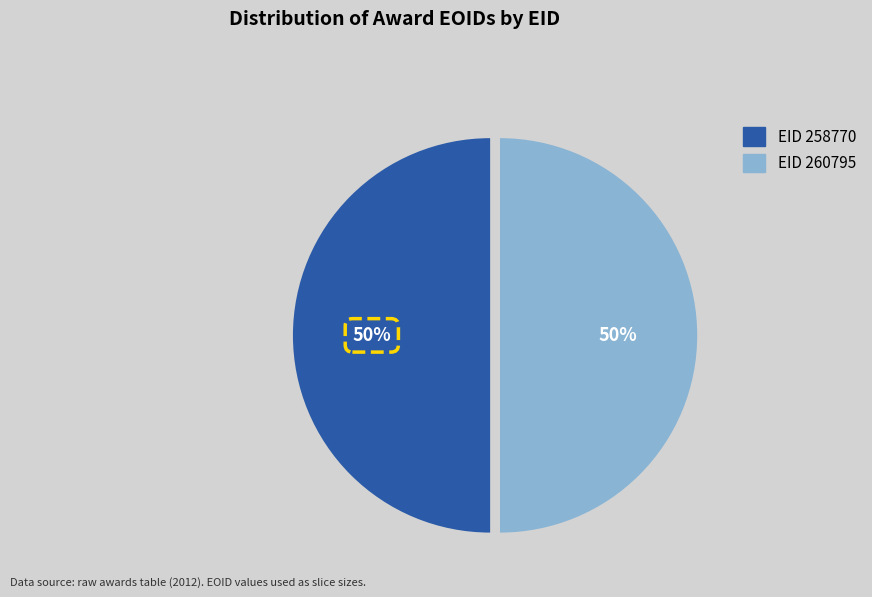

How many slices are in this pie chart?

2